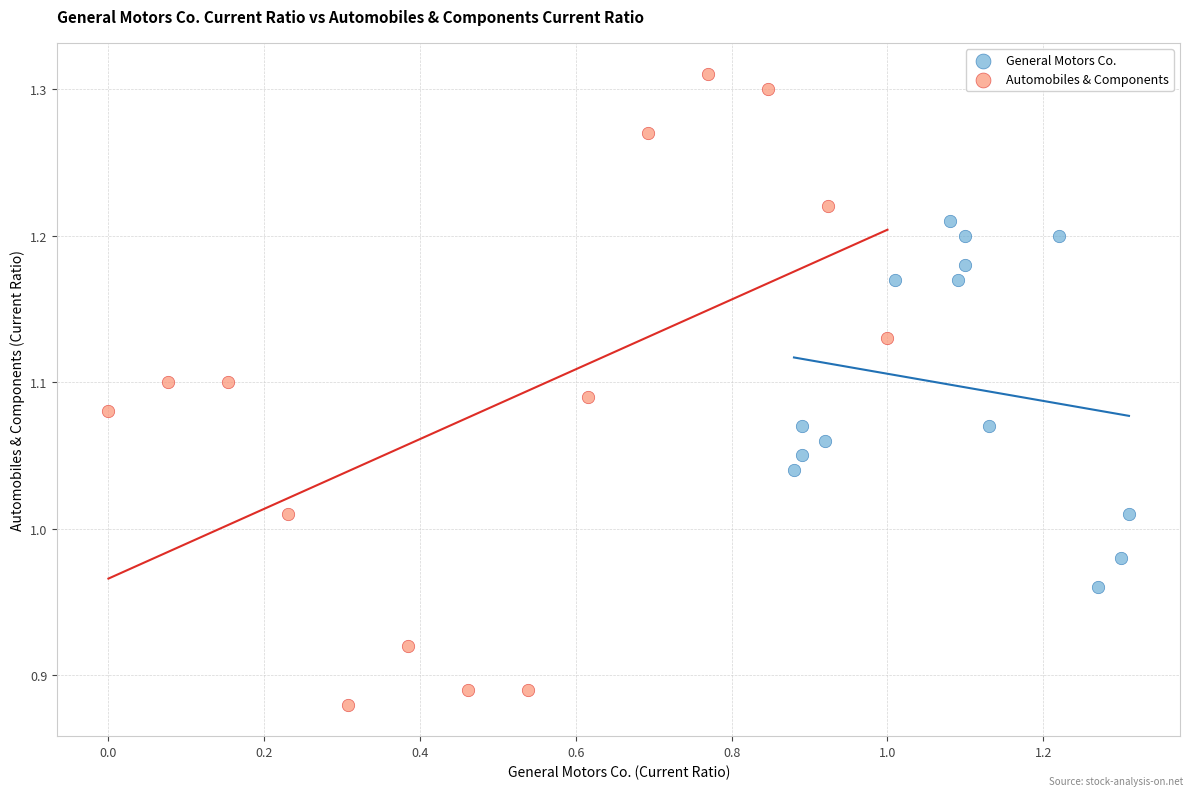

Which series has the largest Y range (max minus min)?

Automobiles & Components